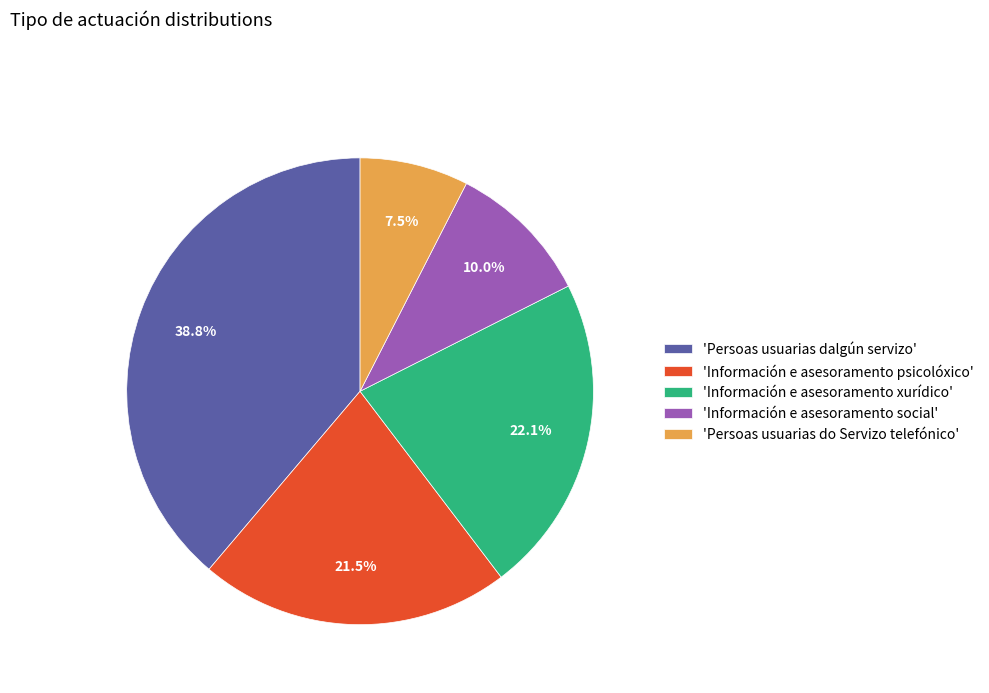

Rank the categories by value from highest to lowest.

'Persoas usuarias dalgún servizo', 'Información e asesoramento xurídico', 'Información e asesoramento psicolóxico', 'Información e asesoramento social', 'Persoas usuarias do Servizo telefónico'